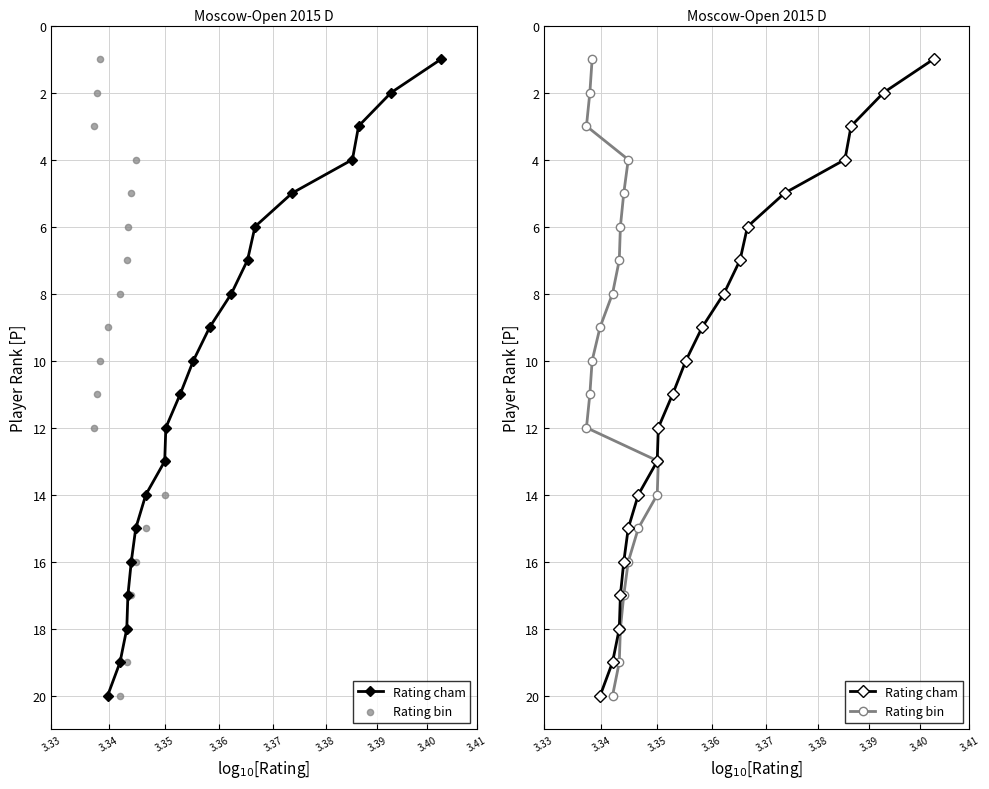

Is the value of Rating cham at 14 greater than the value of Rating bin at 3.33?

Yes